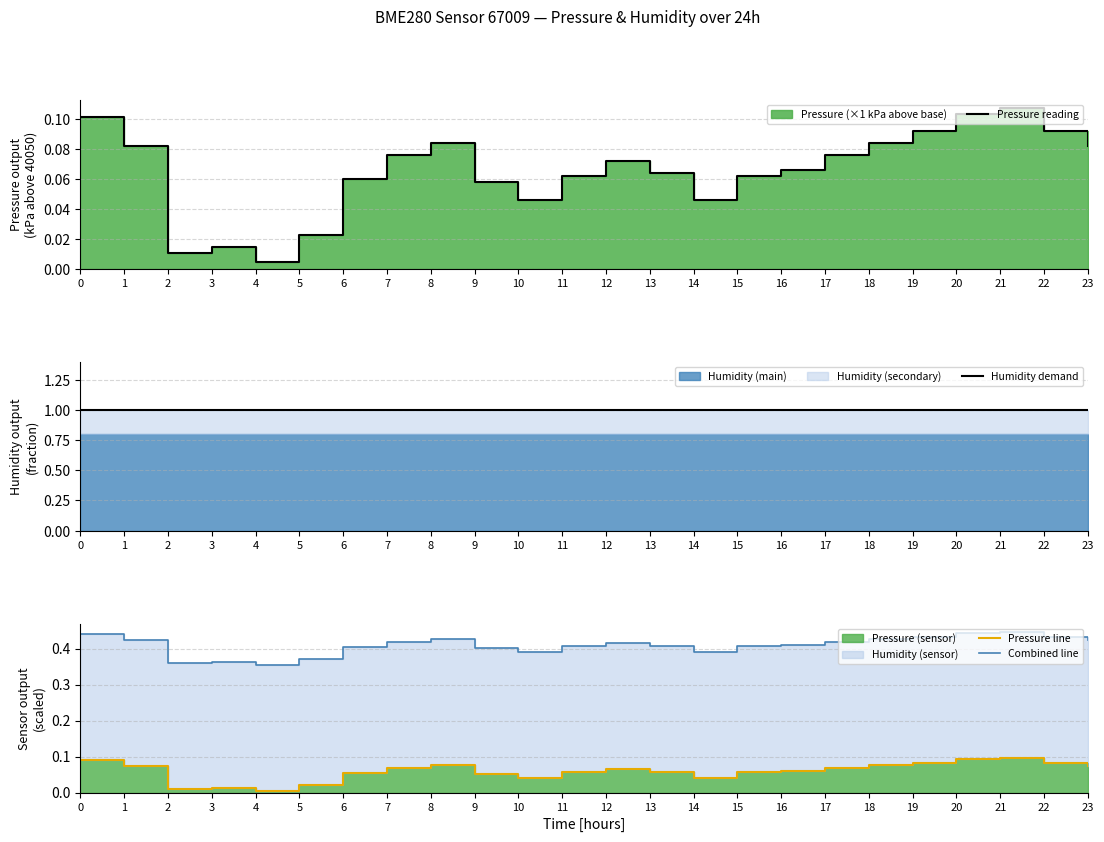

At which category does the chart reach its minimum across all series?

4